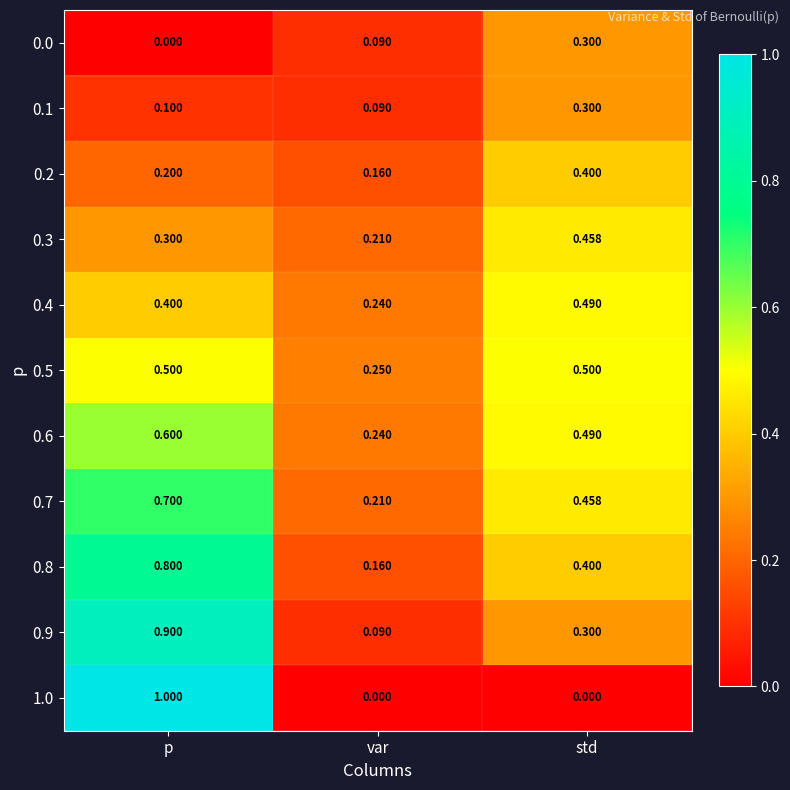

Where is 0.8 nearest to the value 0?

var